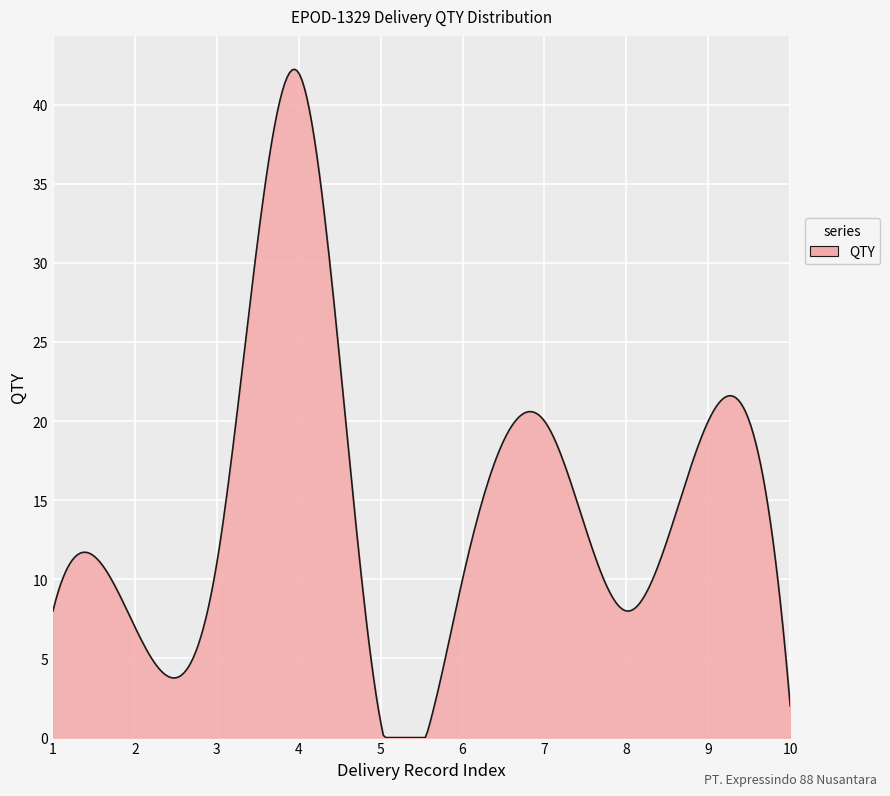

What is the difference between the maximum and minimum values?

42.2